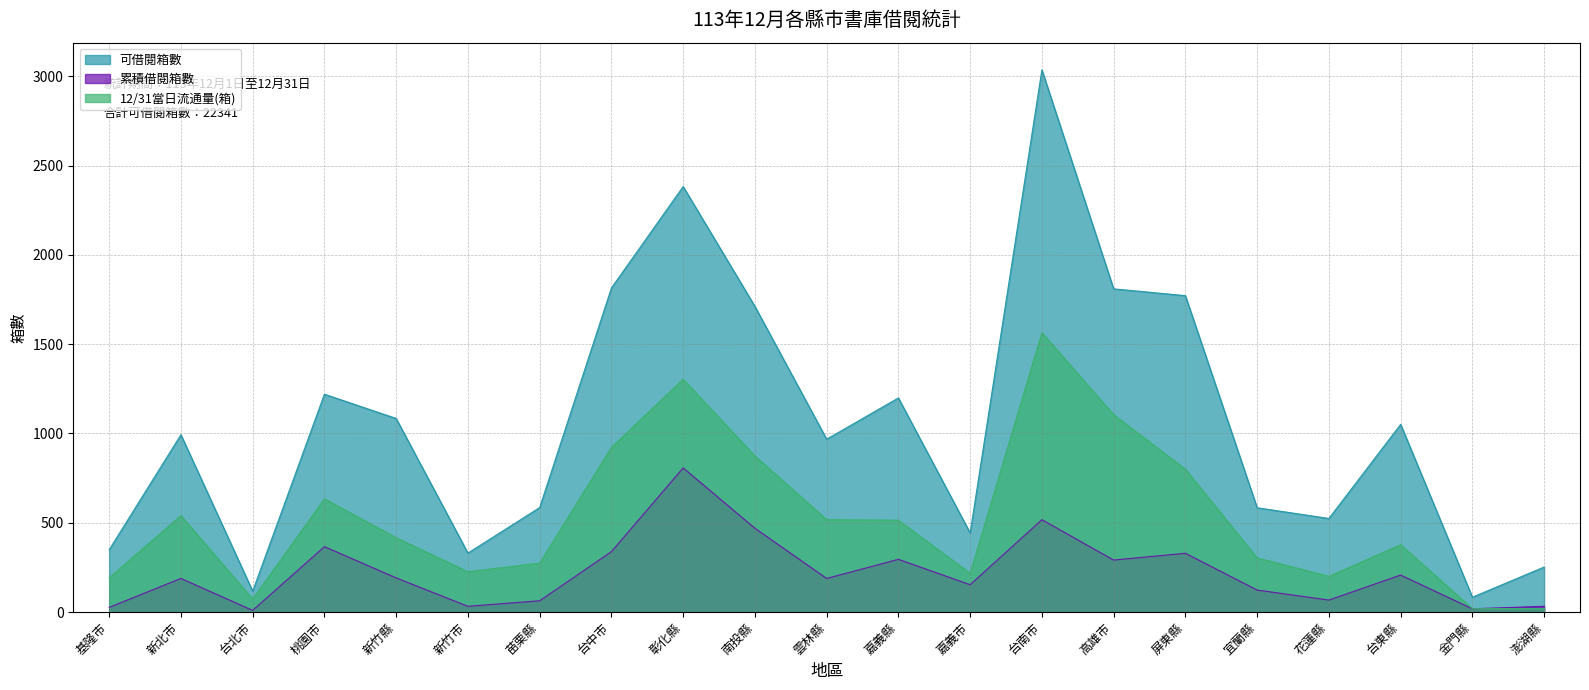

Is it true that 累積借閱箱數 equals 73 at 宜蘭縣?

False